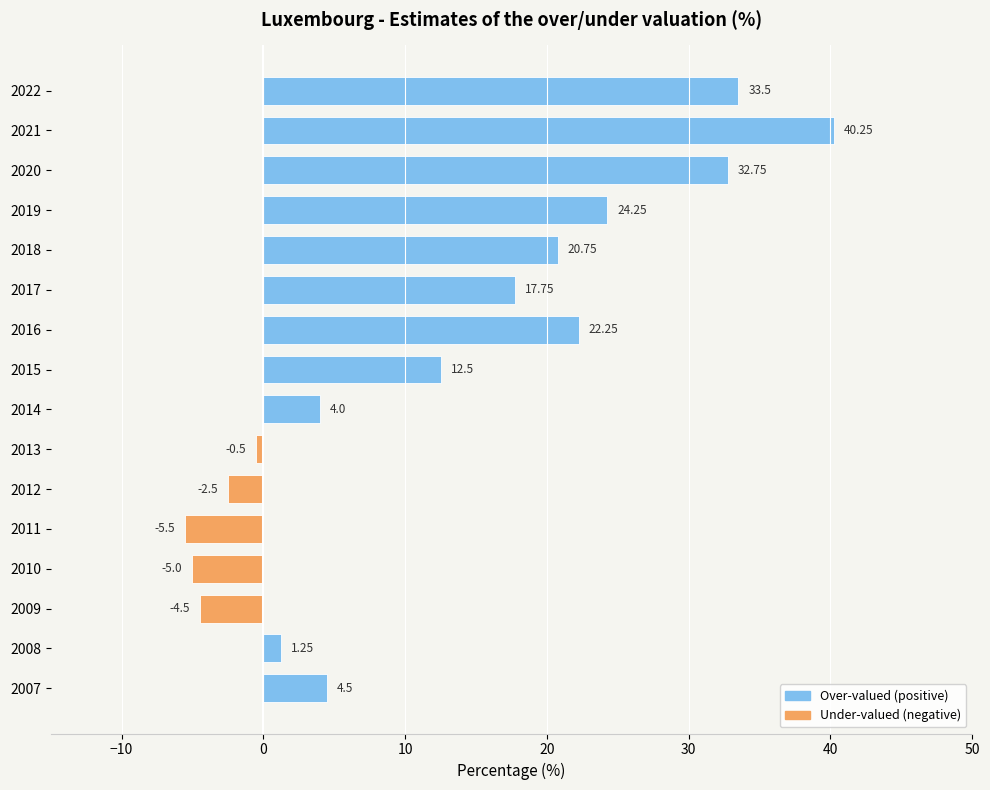

How many values exceed 12?

8